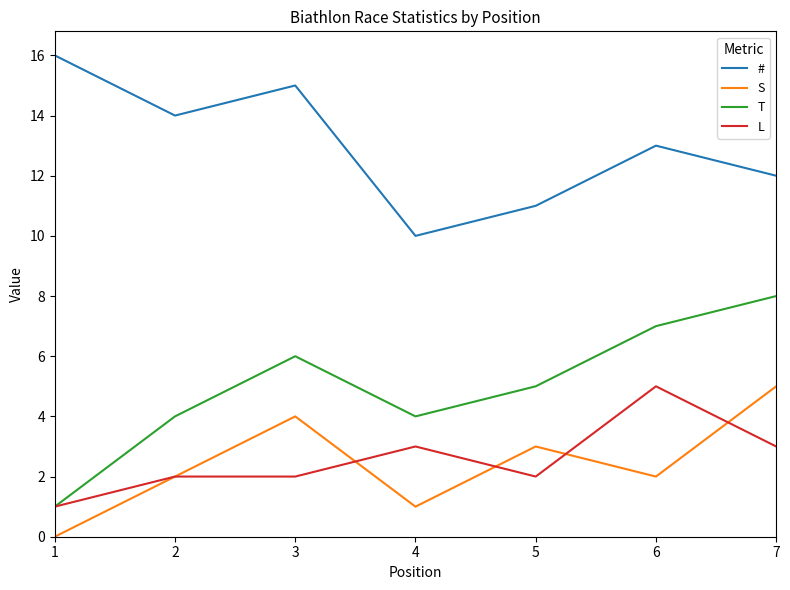

What is the average value of the S series?

2